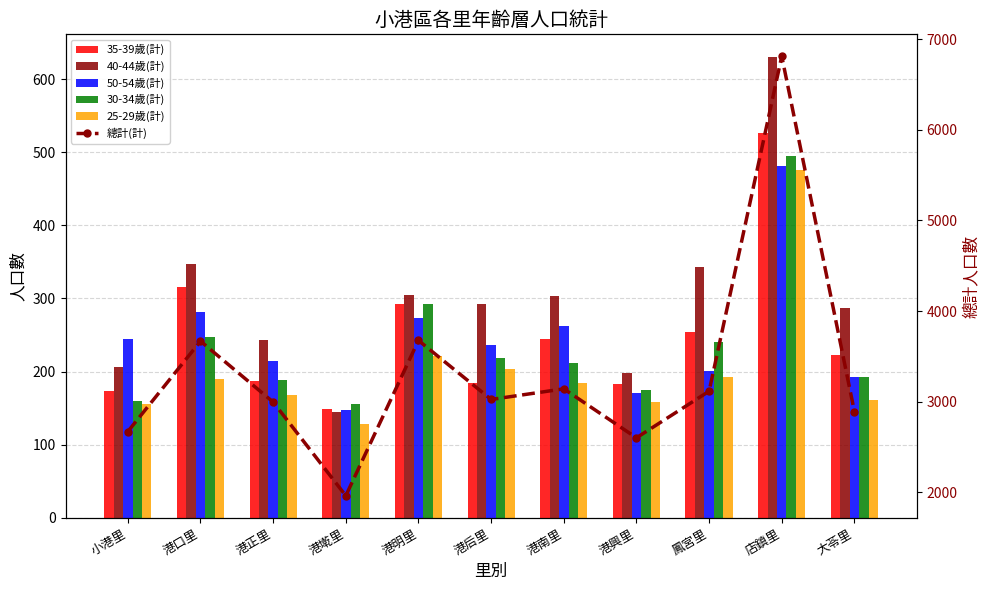

Which series has the largest total across all categories?

總計(計)